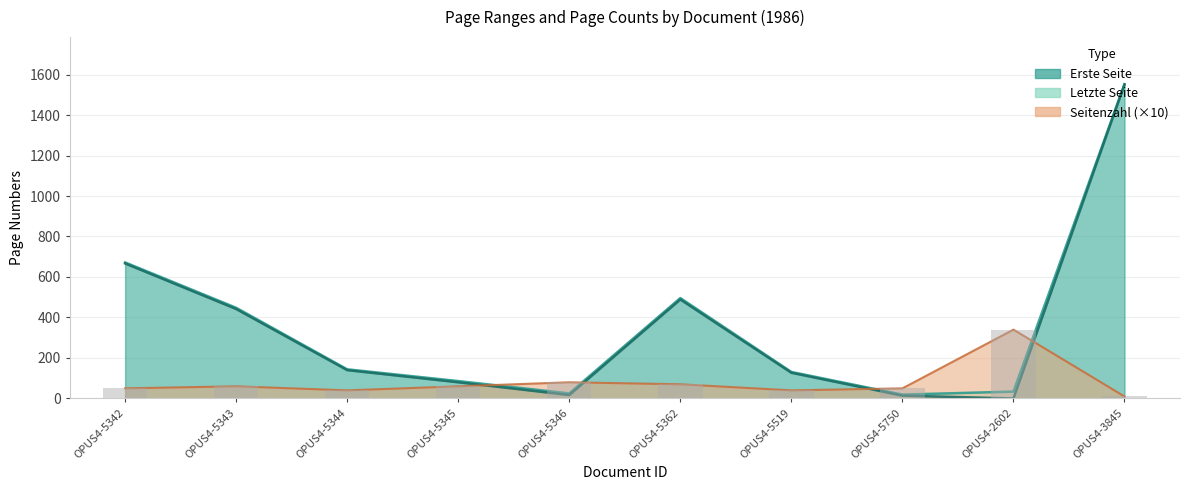

What is the difference between the Letzte Seite values at OPUS4-5343 and OPUS4-5345?

362